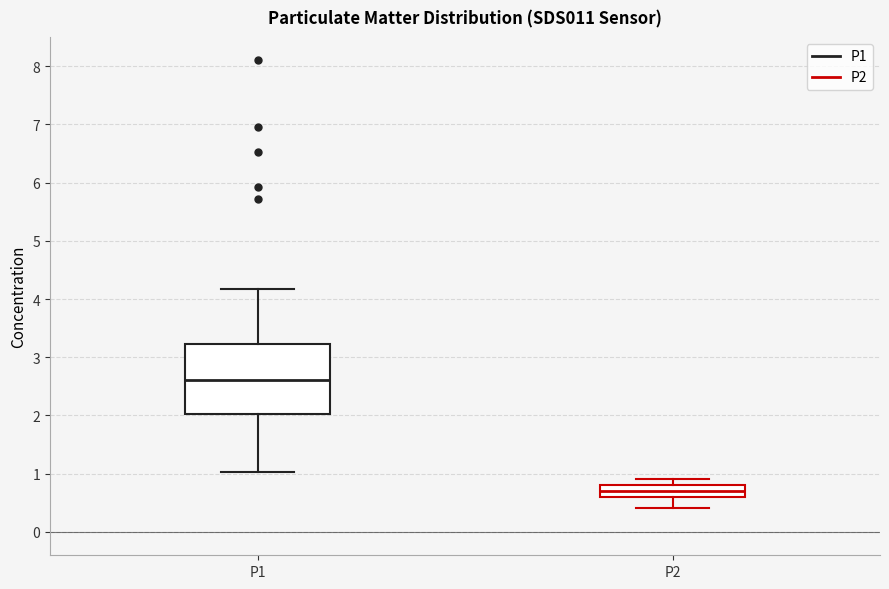

Which box's median line is the lowest?

P2